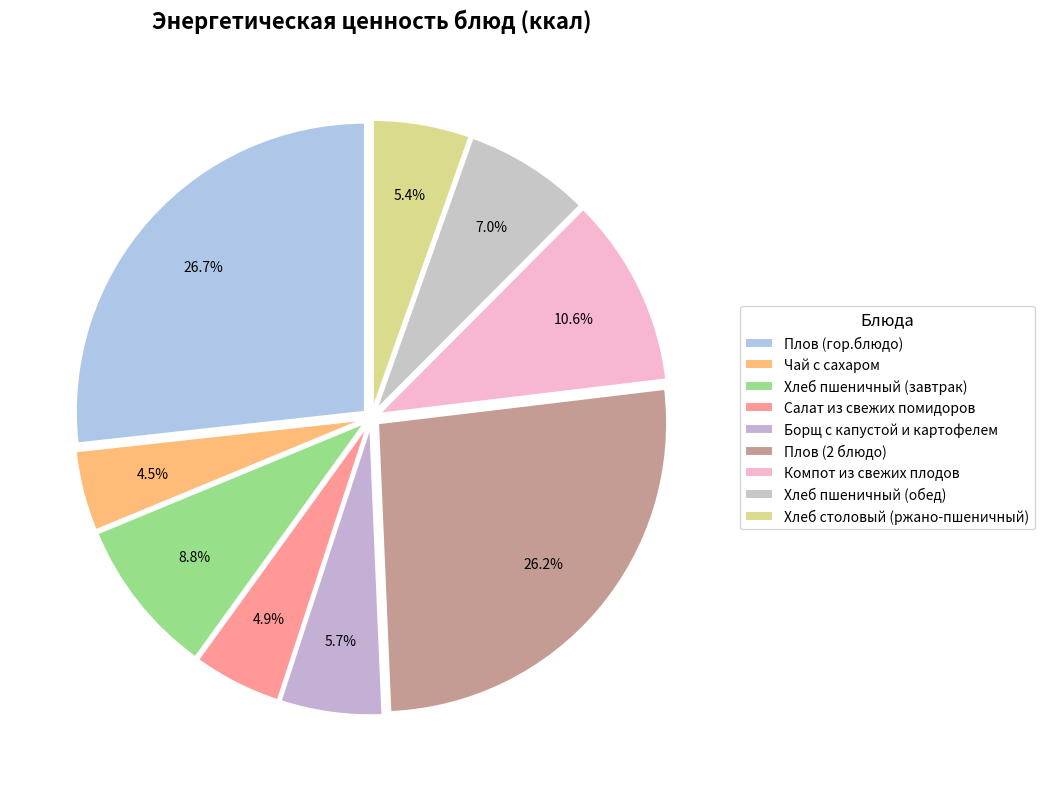

How many slices are in this pie chart?

9